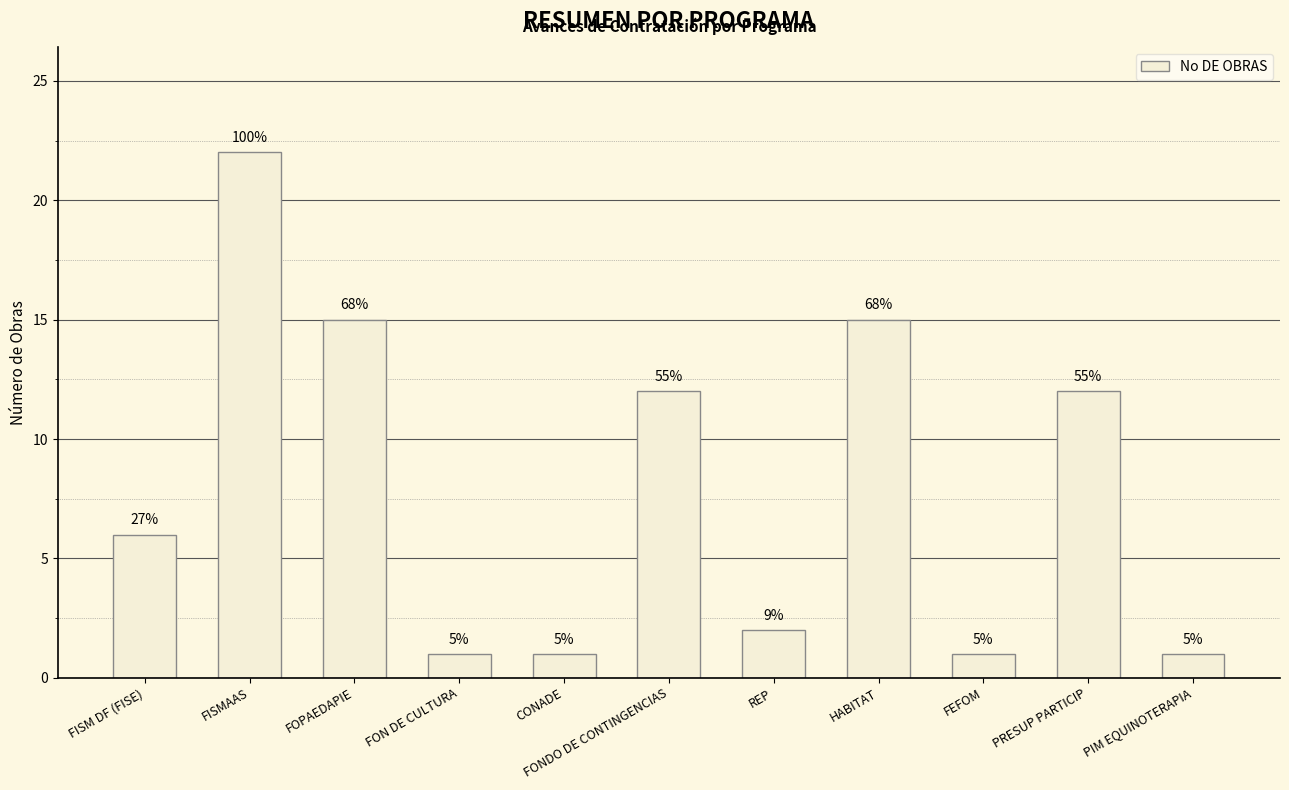

Which has a higher value, REP or PIM EQUINOTERAPIA?

REP